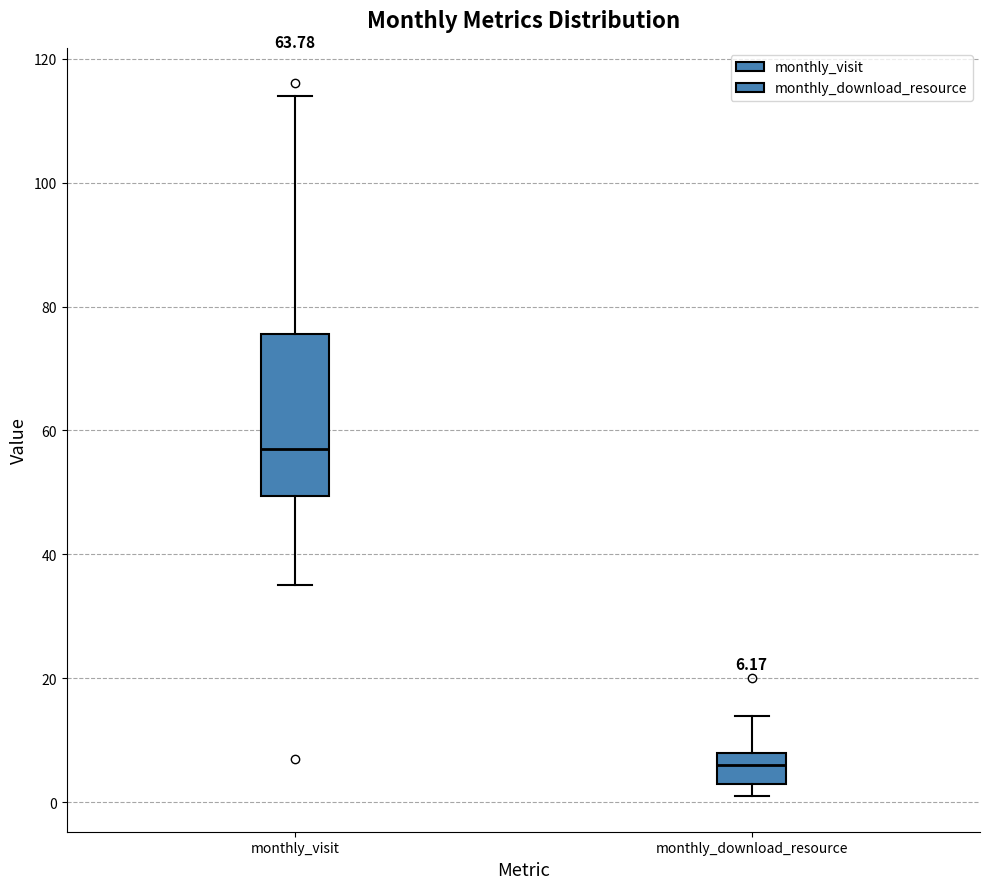

Comparing the boxes themselves (not the whiskers), which one is the tallest?

monthly_visit